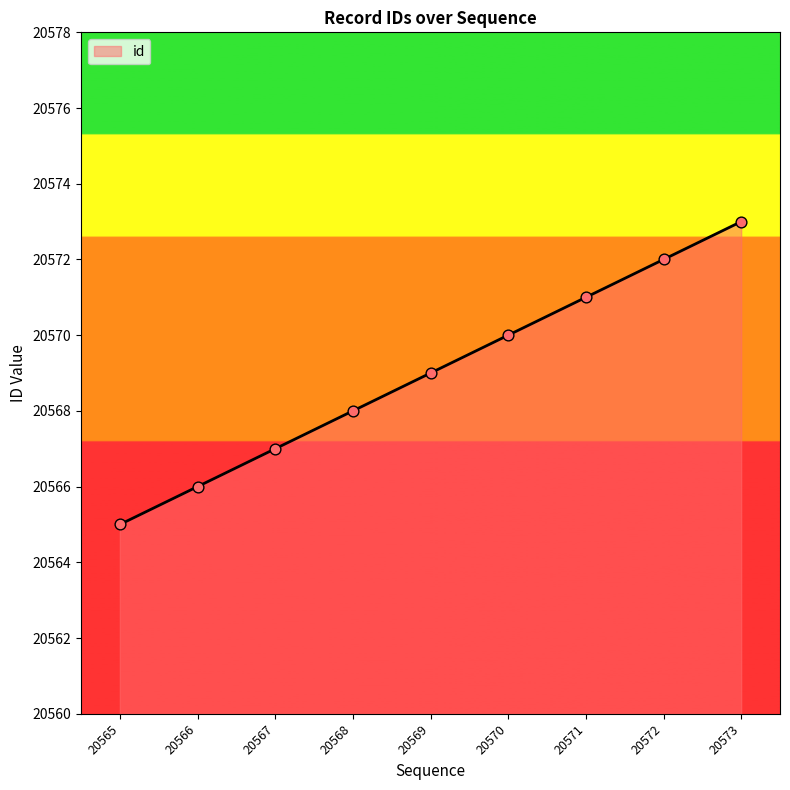

What is the change in value from 20566 to 20568?

+2